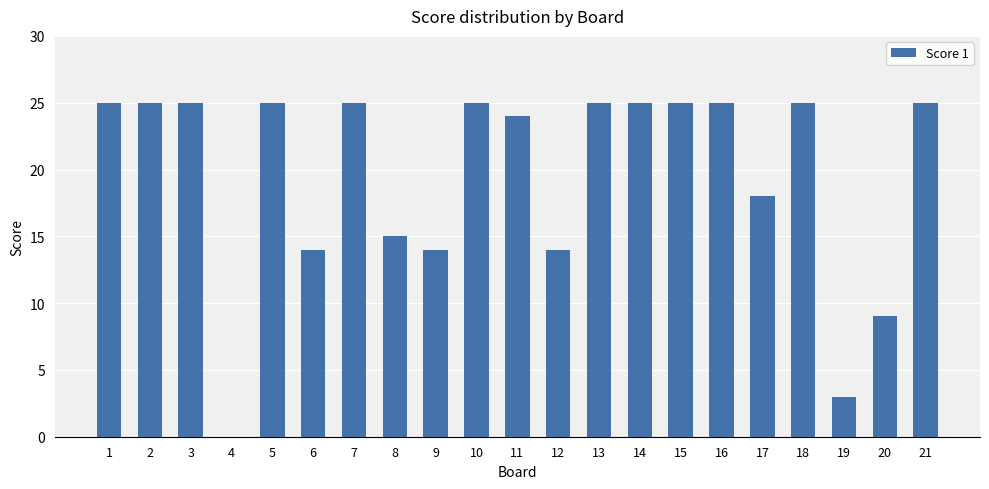

What is the sum of the values at 6 and 11?

38